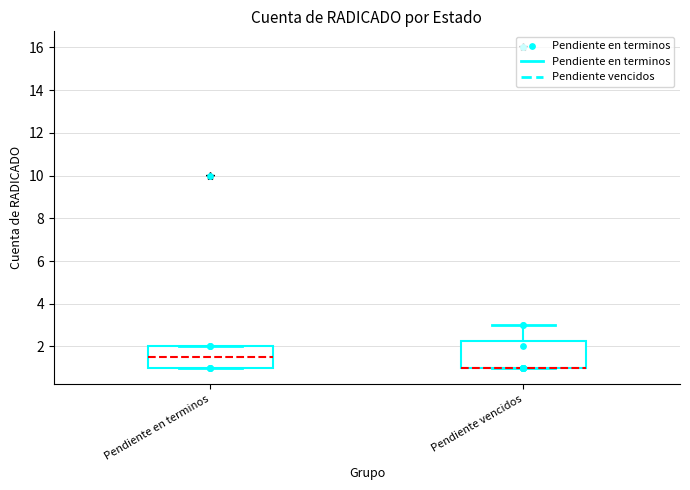

Reading left to right, transcribe this box plot: for each box, give where its median line is, the range the box spans, and where its two whiskers end, as read against the y-axis. The values are not printed on the chart, so give them approximately, as read against the axis.

Pendiente en terminos: median 1.6, box 1.0 to 2.0, whiskers 1.0 to 2.0
Pendiente vencidos: median 1.0 (drawn on the box's lower edge), box 1.0 to 2.2, whiskers 1.0 to 3.0